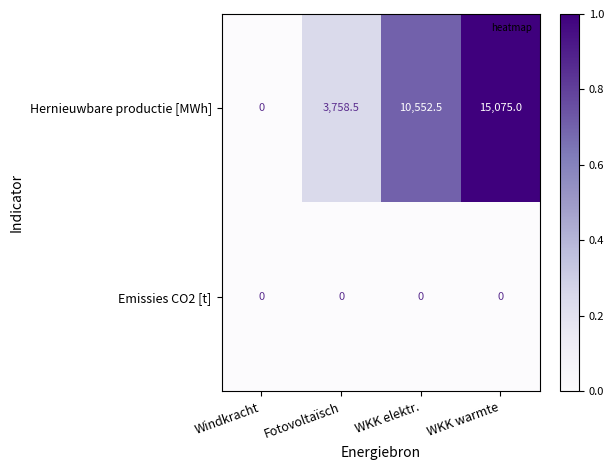

Where does the Hernieuwbare productie [MWh] series first go above 10552?

WKK elektr.